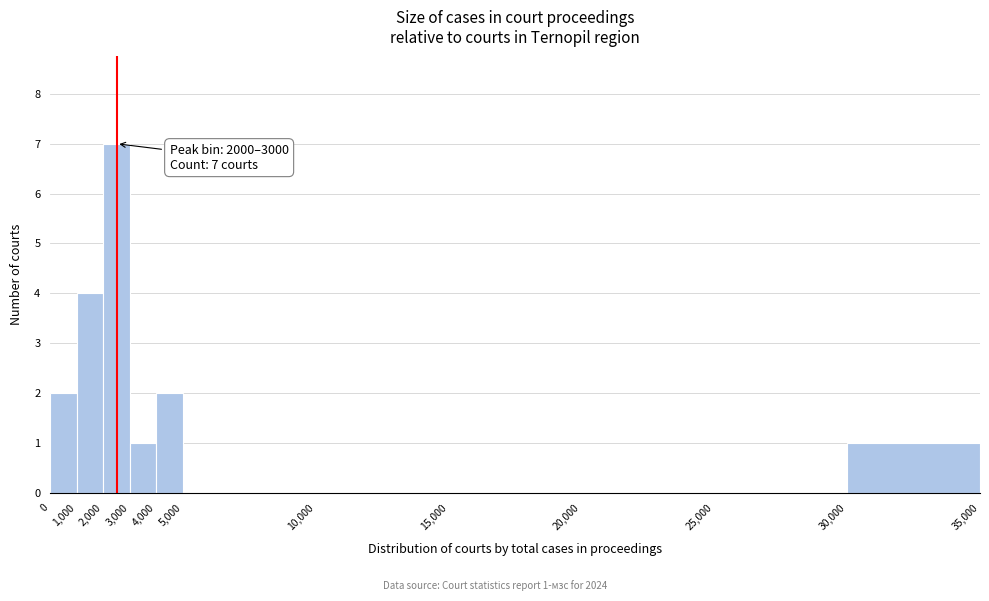

Over which range of the x-axis is the bar tallest?

2,000 to 3,000